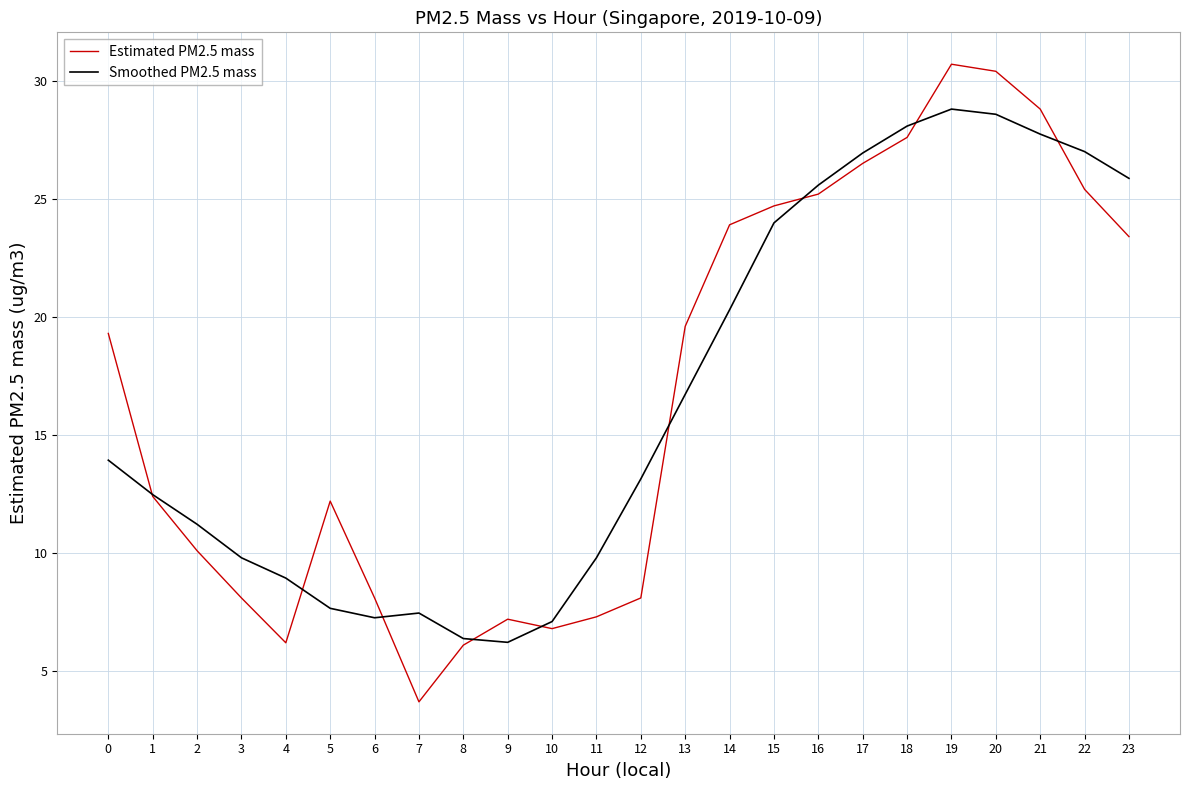

Is the value of Estimated PM2.5 mass at 17 greater than the value of Smoothed PM2.5 mass at 19?

No